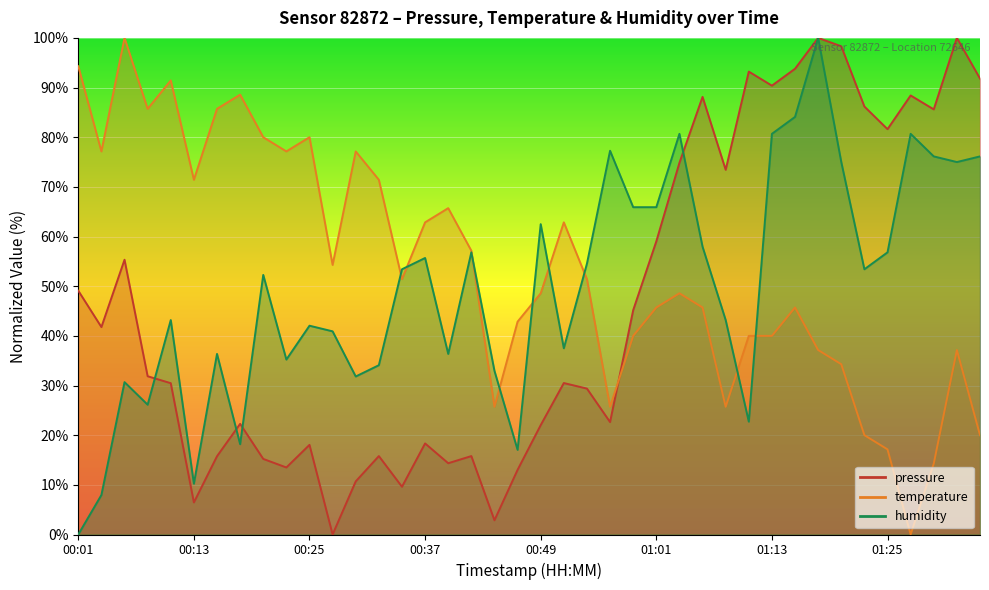

What position from the right is 00:01?

40